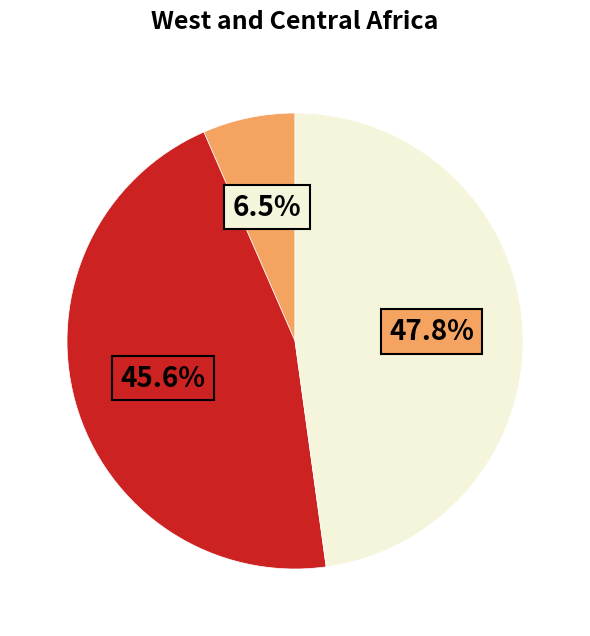

To the nearest percent, what is the average slice percentage?

33%